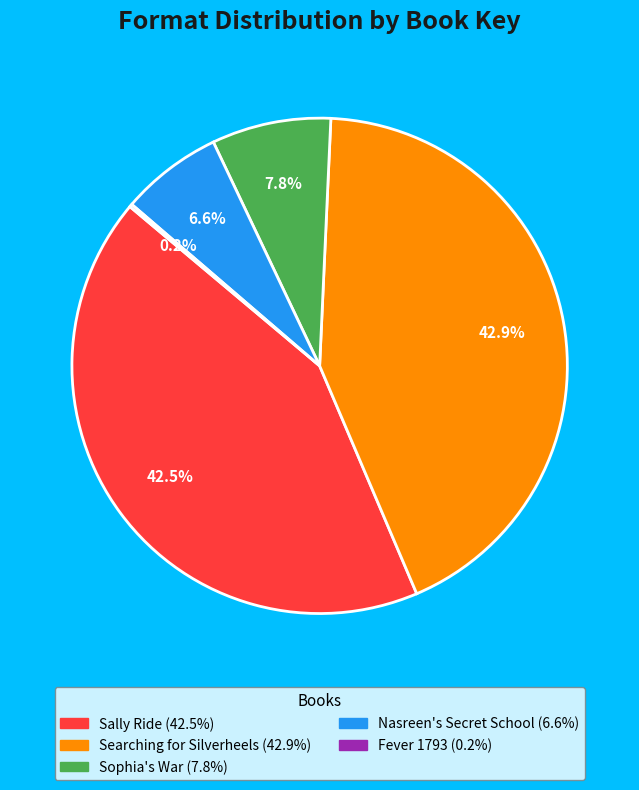

Does Sally Ride account for over 50% of the chart?

No